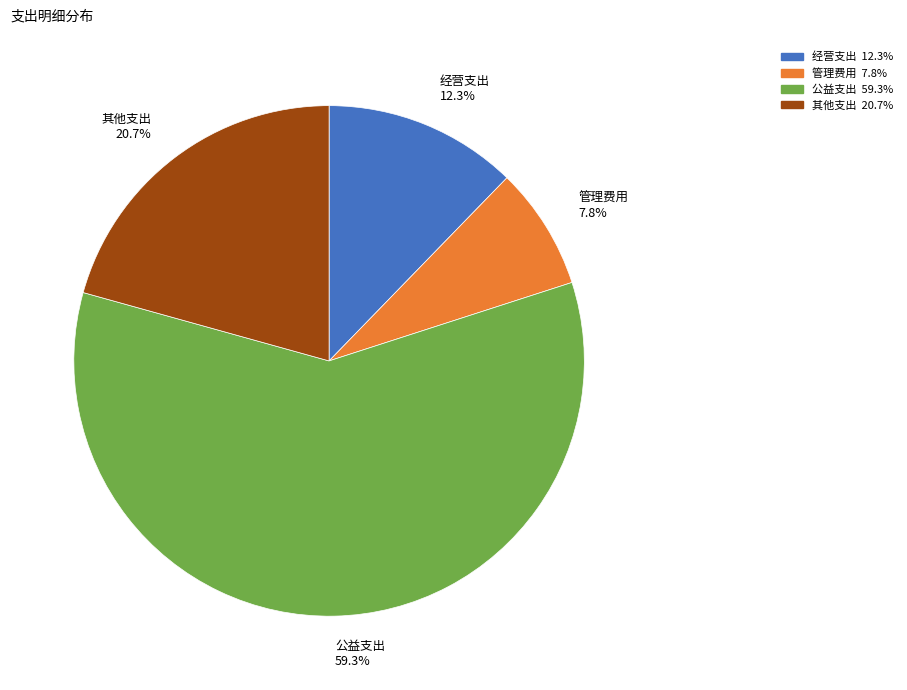

To the nearest percent, what portion does 管理费用 represent?

8%